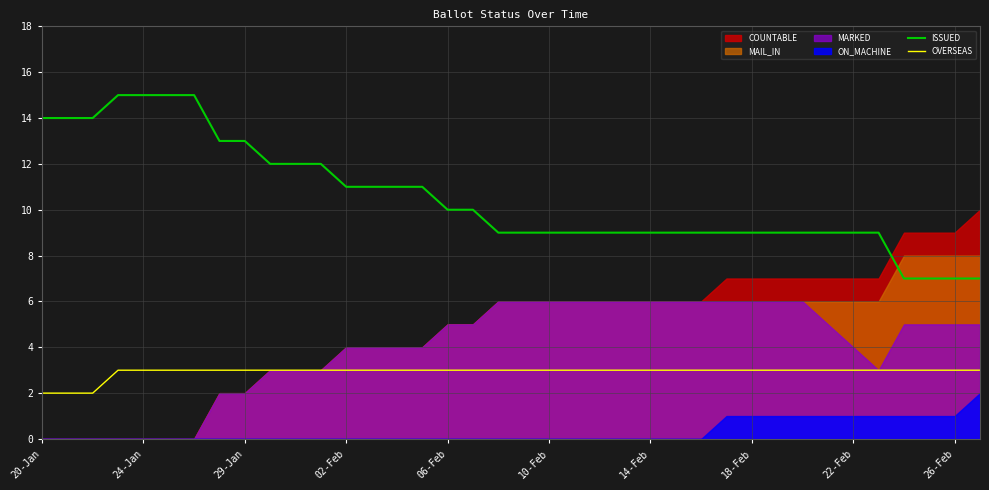

At how many categories does at least one series exceed 6?

38